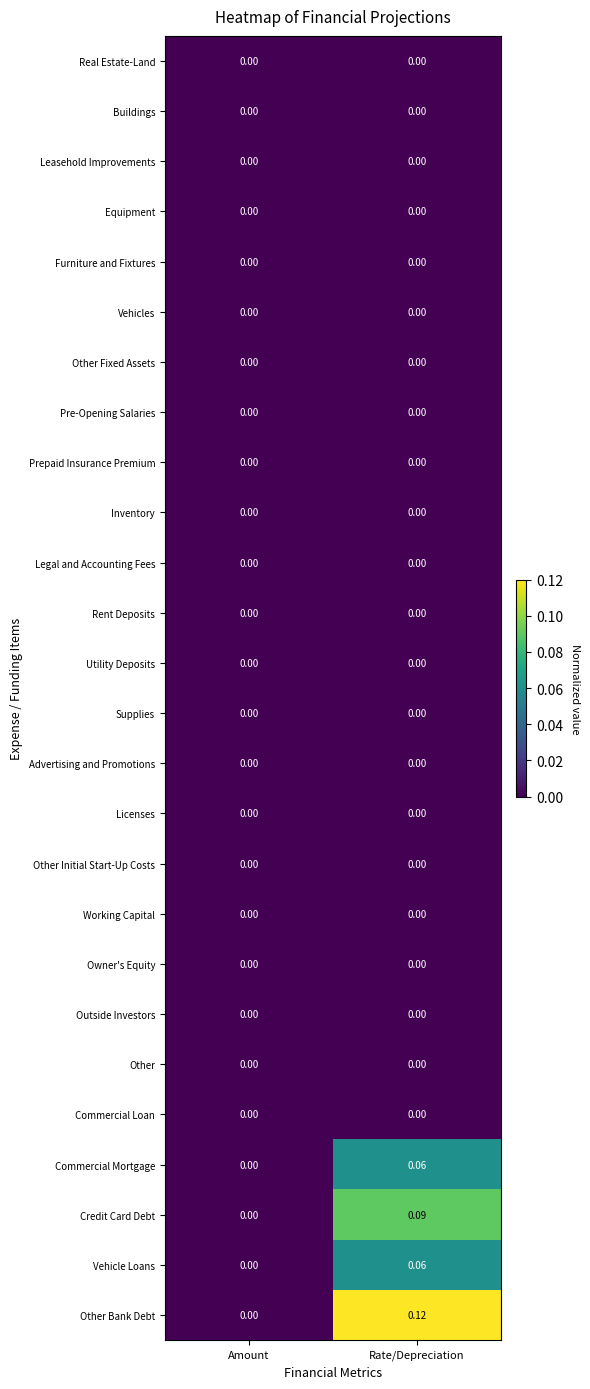

Which category has the highest value across all series?

Rate/Depreciation